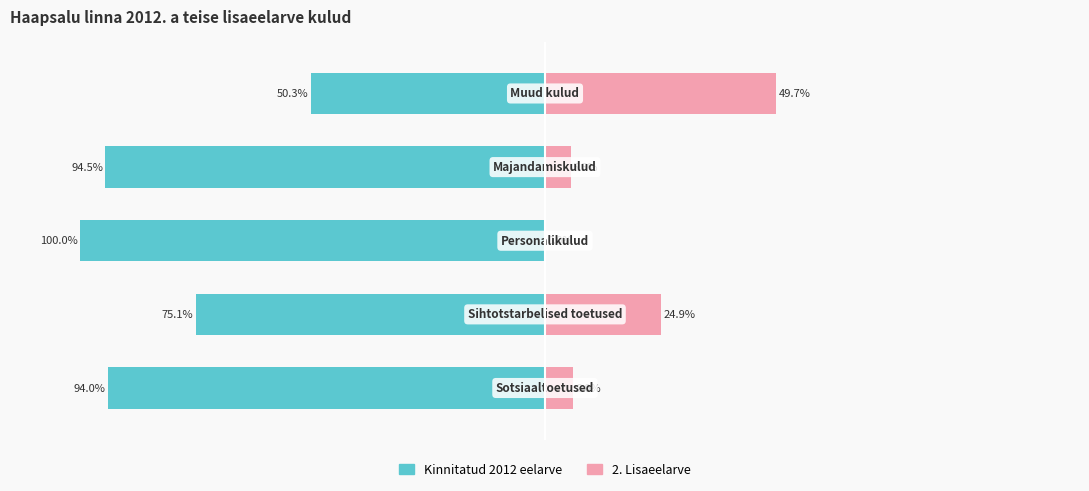

Reading left to right, transcribe all the data shown in this chart.

Kinnitatud 2012 eelarve: -94.0	-75.1	-100.0	-94.5	-50.3
2. Lisaeelarve: 6.0	24.9	0.0	5.5	49.7